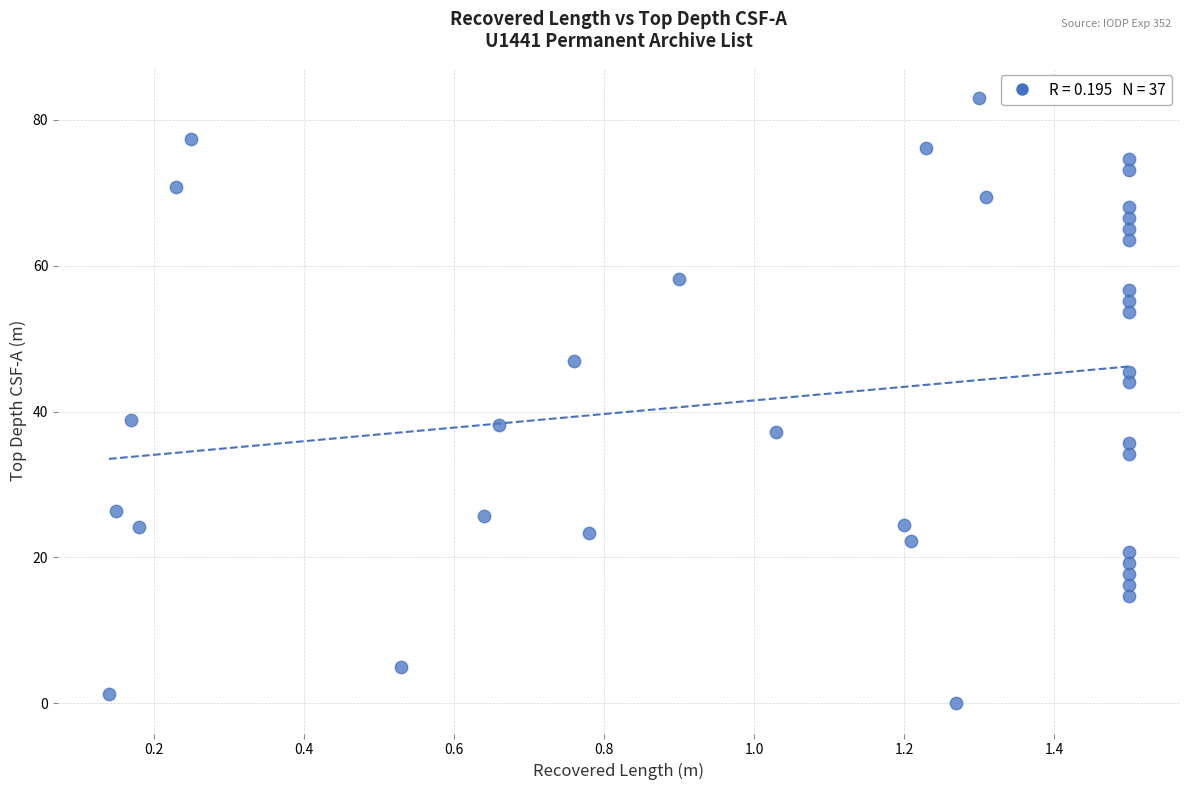

What is the range of X values (max minus min)?

1.4